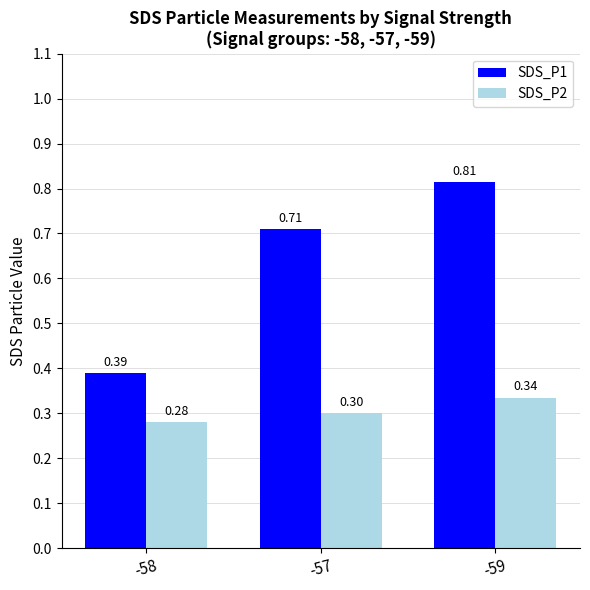

What is the label of the 1st bar from the right?

-59